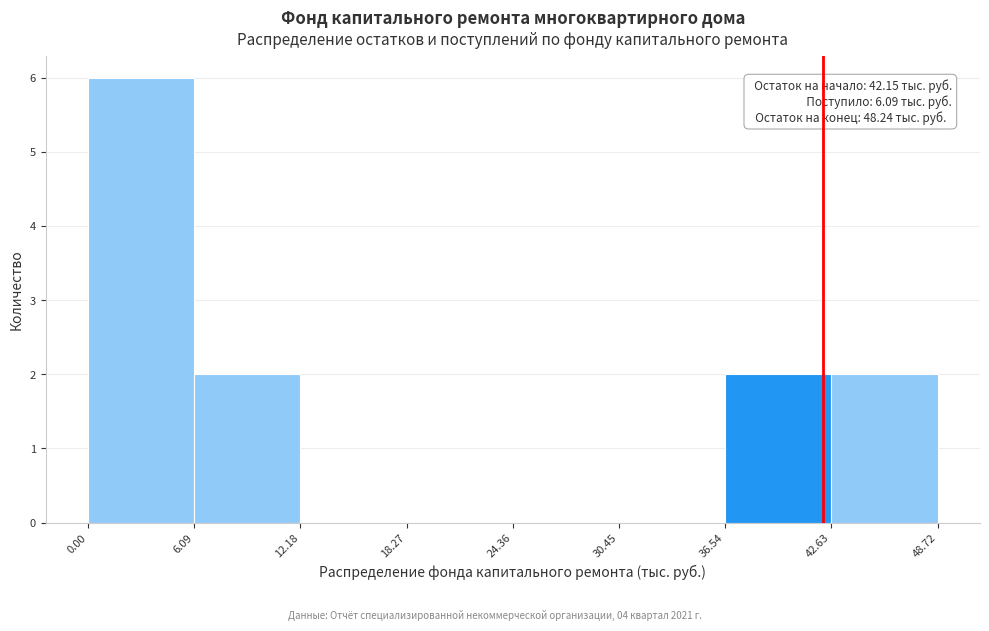

Which range on the x-axis has the tallest bar?

0.00 to 6.09